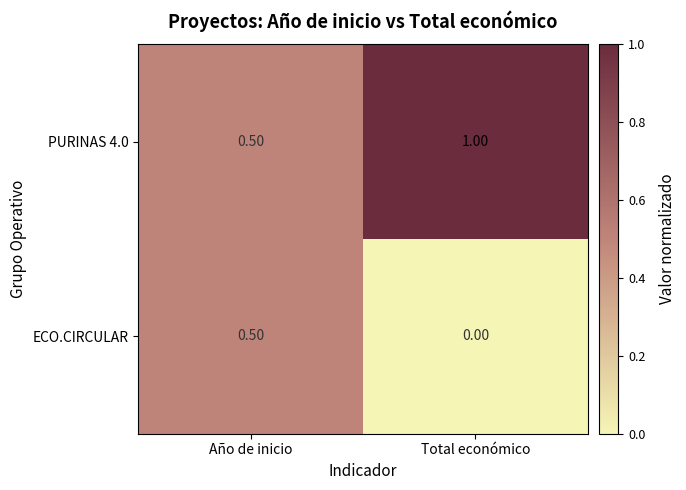

Which series has the largest total across all categories?

PURINAS 4.0